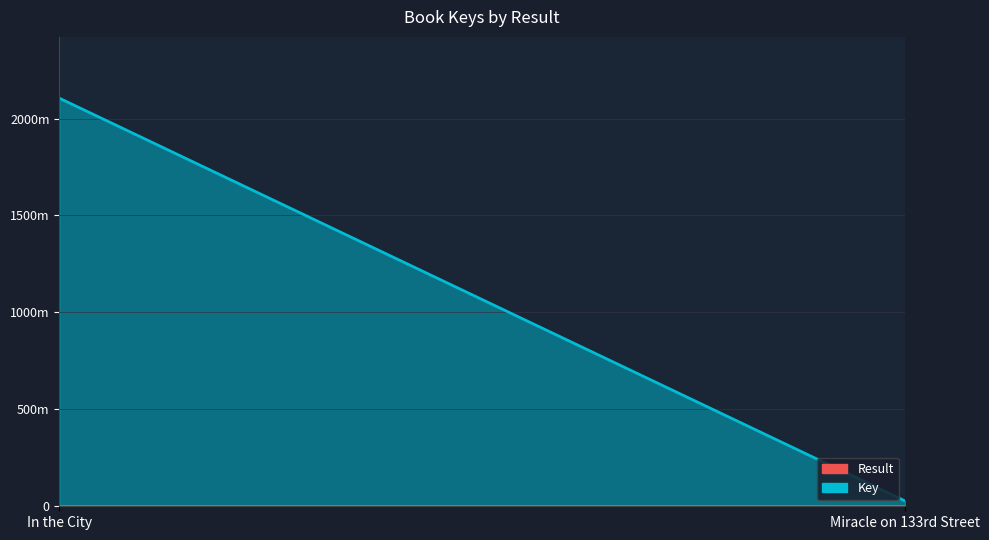

List the labels in order of Key value, smallest first.

Miracle on 133rd Street, In the City